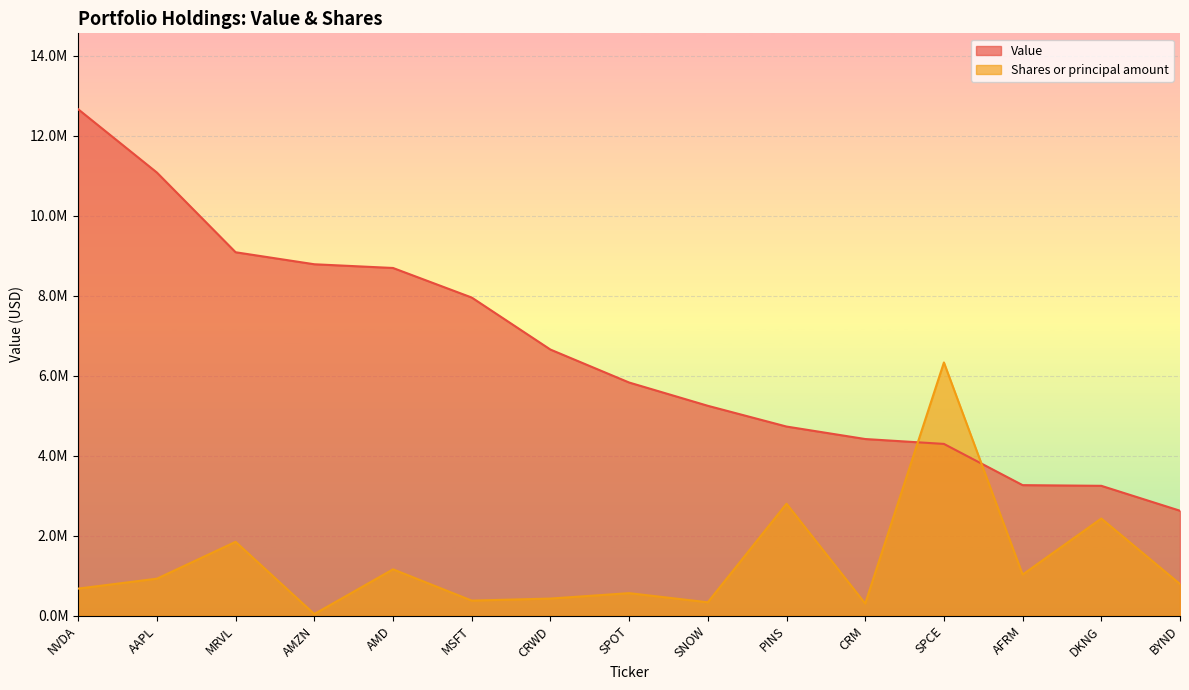

What are all the series names shown in the legend?

Value, Shares or principal amount